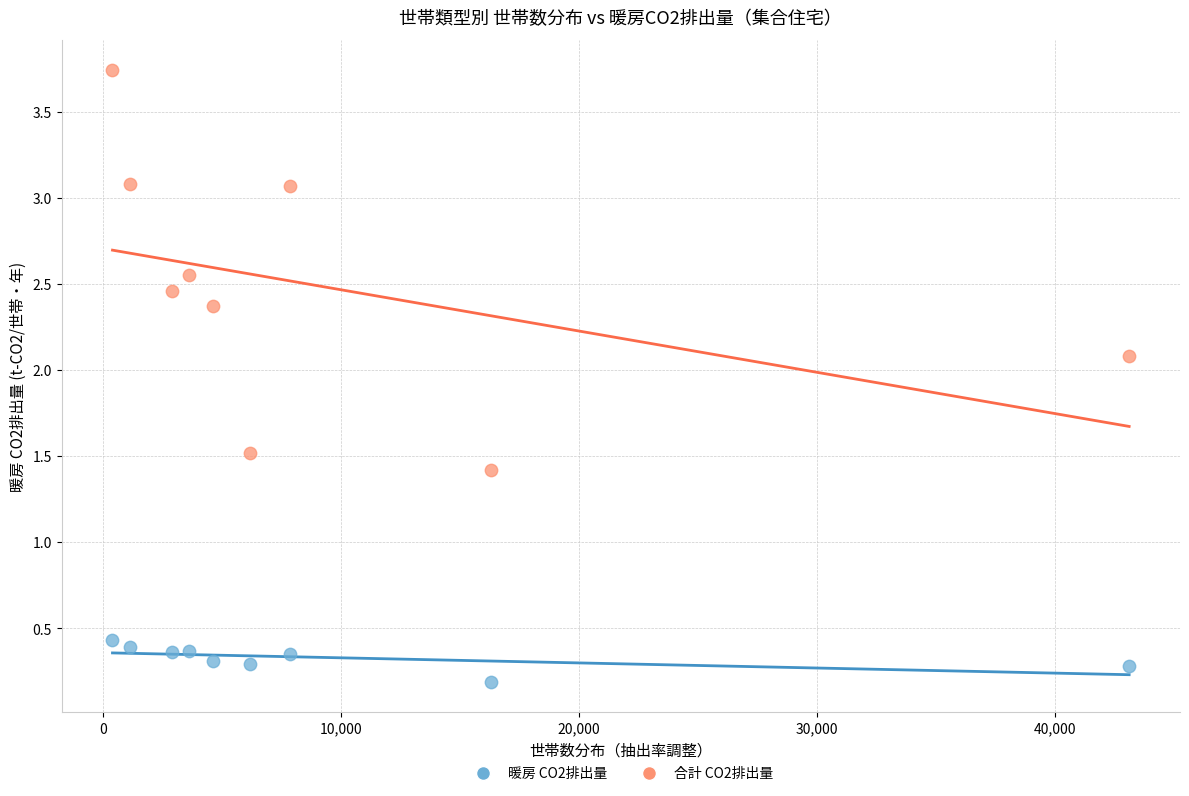

Across all series, what Y value is closest to 1?

1.4